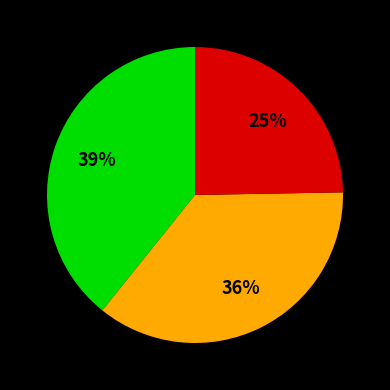

To the nearest percent, what is the average slice percentage?

33%